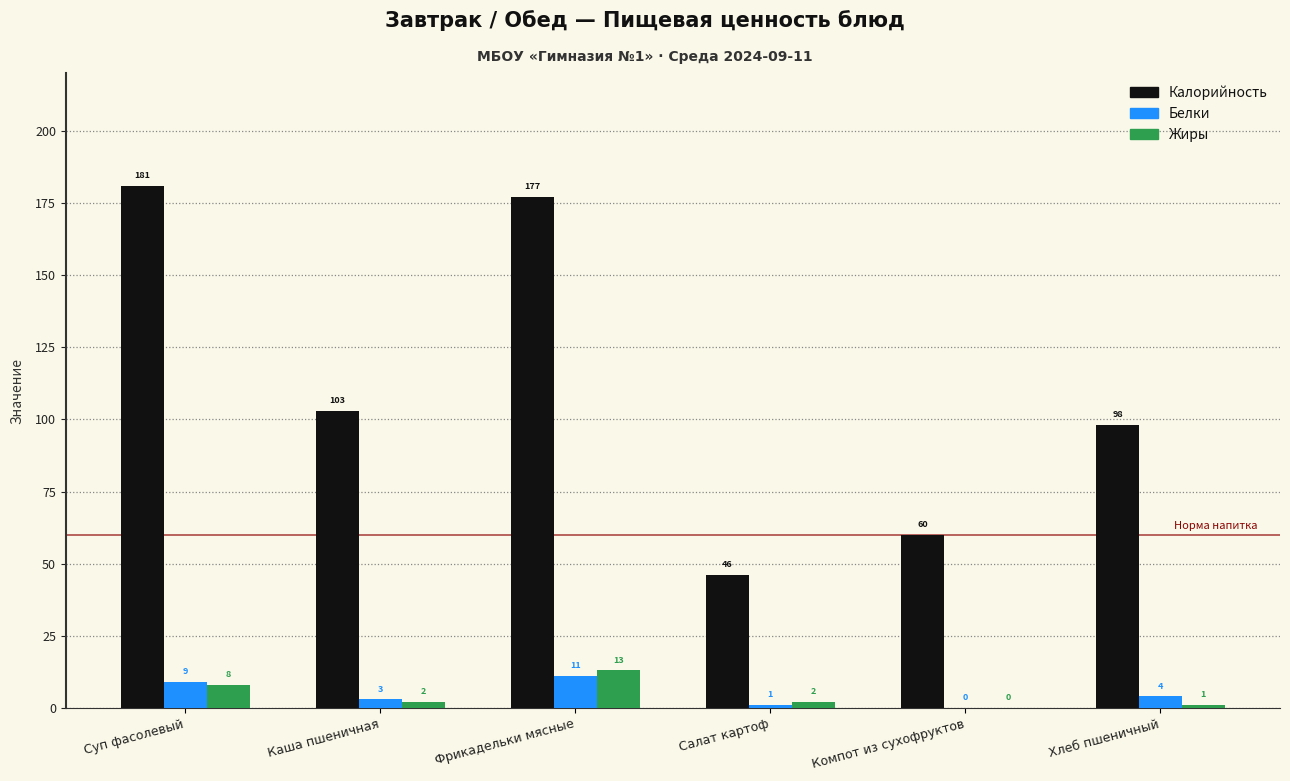

Is it true that Калорийность equals 176 at Хлеб пшеничный?

False